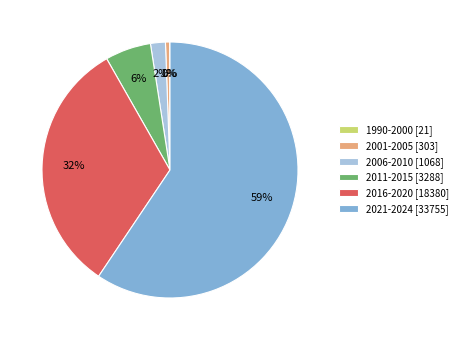

Is there any slice that represents more than half of the pie?

Yes